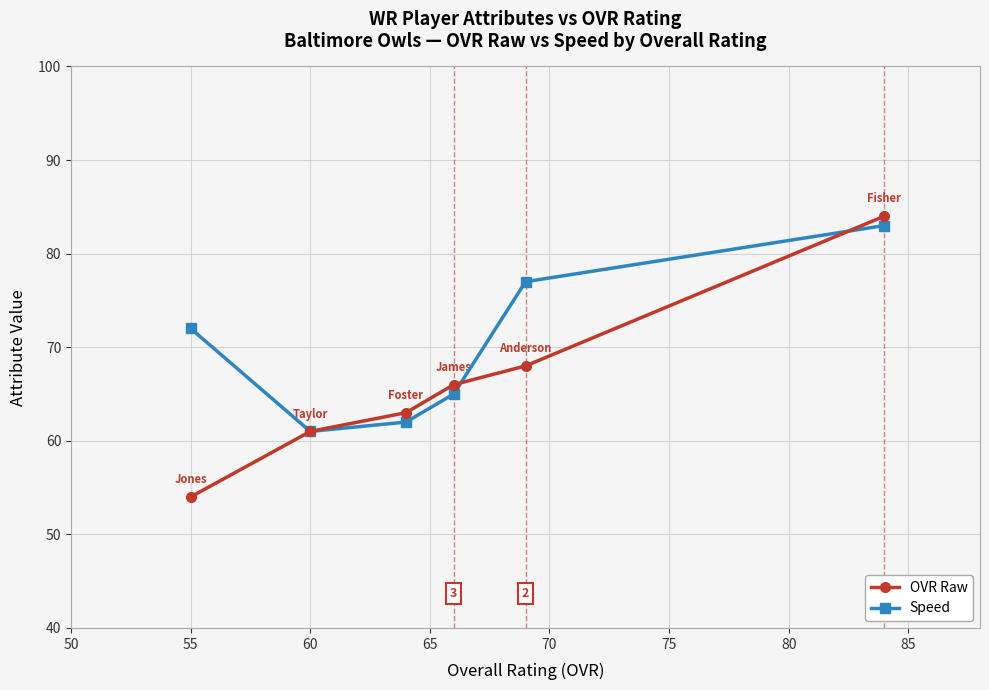

True or false: OVR Raw and Speed cross at least once.

True